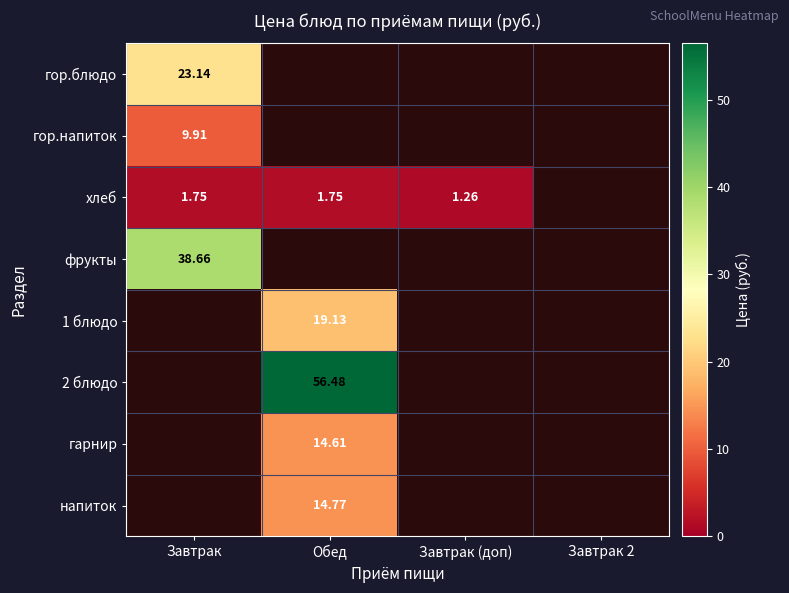

Which label corresponds to the largest value in the chart?

Обед